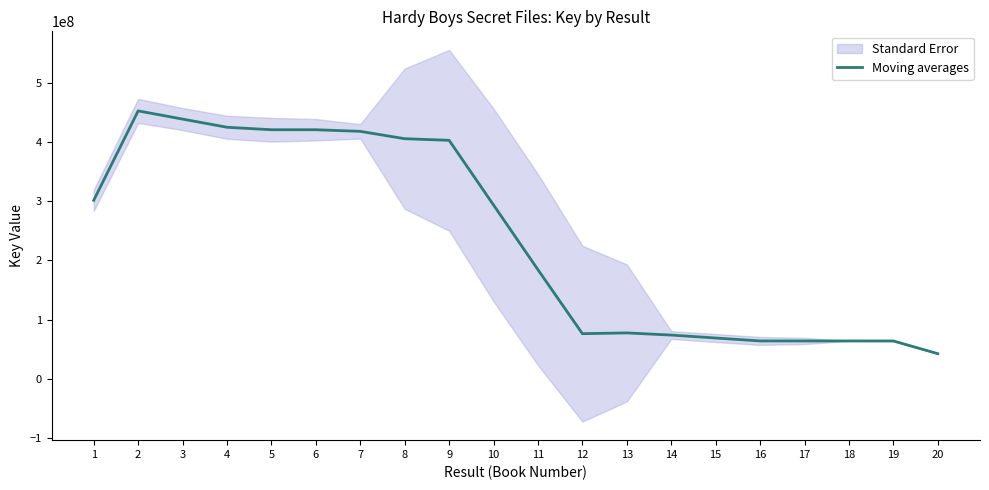

True or false: the data shows 199100081.9 at 7.

False